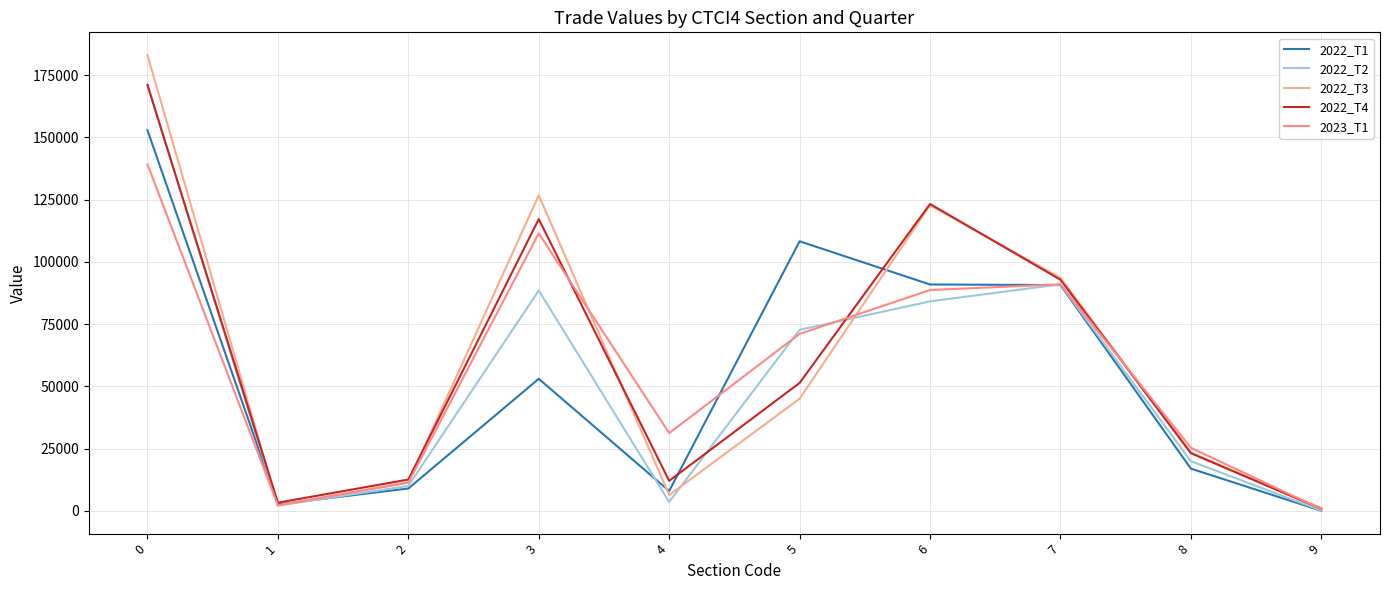

How many lines are shown in the chart?

5